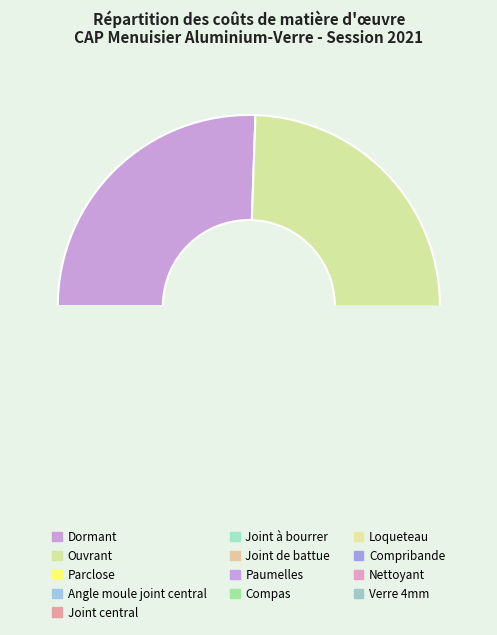

Approximately how many times larger is the value at Dormant compared to Nettoyant?

3.5